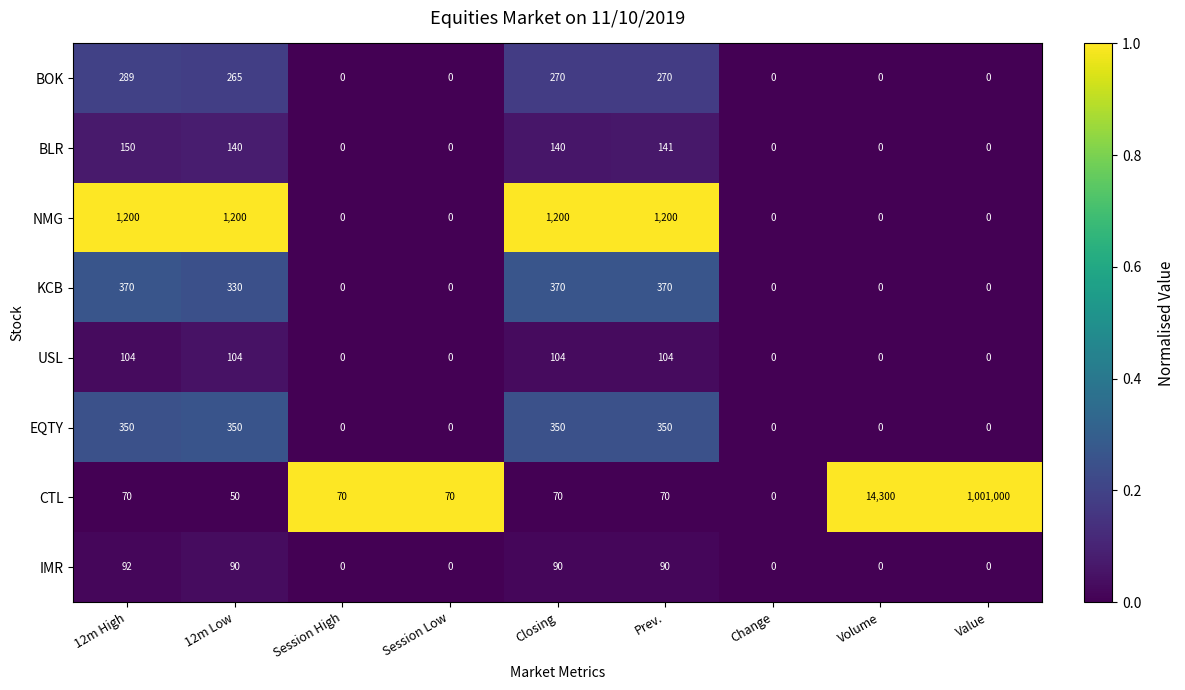

Which label corresponds to the largest value in the chart?

Value